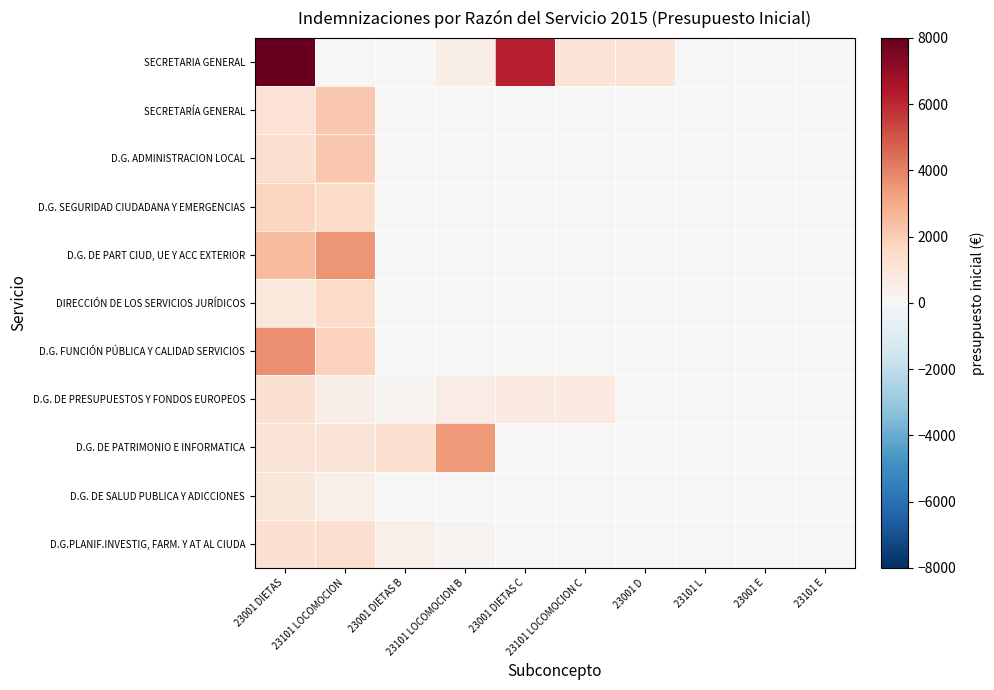

Reading right to left, list all the values displayed in this chart.

SECRETARIA GENERAL: 23101 E=0	23001 E=0	23101 L=0	23001 D=1000	23101 LOCOMOCION C=1000	23001 DIETAS C=6247	23101 LOCOMOCION B=500	23001 DIETAS B=0	23101 LOCOMOCION=0	23001 DIETAS=8000
SECRETARÍA GENERAL: 23101 E=0	23001 E=0	23101 L=0	23001 D=0	23101 LOCOMOCION C=0	23001 DIETAS C=0	23101 LOCOMOCION B=0	23001 DIETAS B=0	23101 LOCOMOCION=2169	23001 DIETAS=1159
D.G. ADMINISTRACION LOCAL: 23101 E=0	23001 E=0	23101 L=0	23001 D=0	23101 LOCOMOCION C=0	23001 DIETAS C=0	23101 LOCOMOCION B=0	23001 DIETAS B=0	23101 LOCOMOCION=2182	23001 DIETAS=1287
D.G. SEGURIDAD CIUDADANA Y EMERGENCIAS: 23101 E=0	23001 E=0	23101 L=0	23001 D=0	23101 LOCOMOCION C=0	23001 DIETAS C=0	23101 LOCOMOCION B=0	23001 DIETAS B=0	23101 LOCOMOCION=1488	23001 DIETAS=1732
D.G. DE PART CIUD, UE Y ACC EXTERIOR: 23101 E=0	23001 E=0	23101 L=0	23001 D=0	23101 LOCOMOCION C=0	23001 DIETAS C=0	23101 LOCOMOCION B=0	23001 DIETAS B=0	23101 LOCOMOCION=3500	23001 DIETAS=2500
DIRECCIÓN DE LOS SERVICIOS JURÍDICOS: 23101 E=0	23001 E=0	23101 L=0	23001 D=0	23101 LOCOMOCION C=0	23001 DIETAS C=0	23101 LOCOMOCION B=0	23001 DIETAS B=0	23101 LOCOMOCION=1500	23001 DIETAS=842
D.G. FUNCIÓN PÚBLICA Y CALIDAD SERVICIOS: 23101 E=0	23001 E=0	23101 L=0	23001 D=0	23101 LOCOMOCION C=0	23001 DIETAS C=0	23101 LOCOMOCION B=0	23001 DIETAS B=0	23101 LOCOMOCION=1828	23001 DIETAS=3655
D.G. DE PRESUPUESTOS Y FONDOS EUROPEOS: 23101 E=0	23001 E=0	23101 L=0	23001 D=0	23101 LOCOMOCION C=800	23001 DIETAS C=800	23101 LOCOMOCION B=624	23001 DIETAS B=160	23101 LOCOMOCION=562	23001 DIETAS=1211
D.G. DE PATRIMONIO E INFORMATICA: 23101 E=0	23001 E=0	23101 L=0	23001 D=0	23101 LOCOMOCION C=0	23001 DIETAS C=0	23101 LOCOMOCION B=3436	23001 DIETAS B=1345	23101 LOCOMOCION=1000	23001 DIETAS=1000
D.G. DE SALUD PUBLICA Y ADICCIONES: 23101 E=0	23001 E=0	23101 L=0	23001 D=0	23101 LOCOMOCION C=0	23001 DIETAS C=0	23101 LOCOMOCION B=0	23001 DIETAS B=0	23101 LOCOMOCION=382	23001 DIETAS=917
D.G.PLANIF.INVESTIG, FARM. Y AT AL CIUDA: 23101 E=0	23001 E=0	23101 L=0	23001 D=0	23101 LOCOMOCION C=0	23001 DIETAS C=0	23101 LOCOMOCION B=211	23001 DIETAS B=422	23101 LOCOMOCION=1335	23001 DIETAS=1232